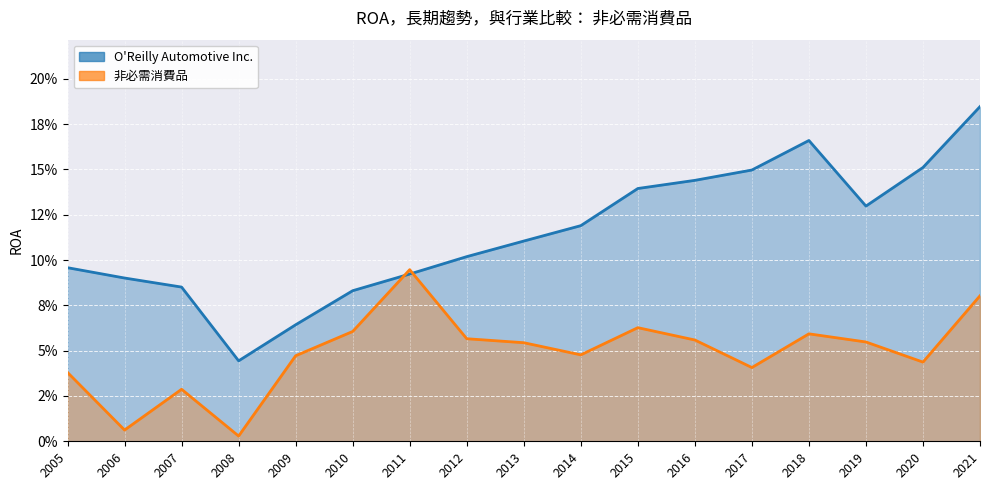

What are all the series names shown in the legend?

O'Reilly Automotive Inc., 非必需消費品